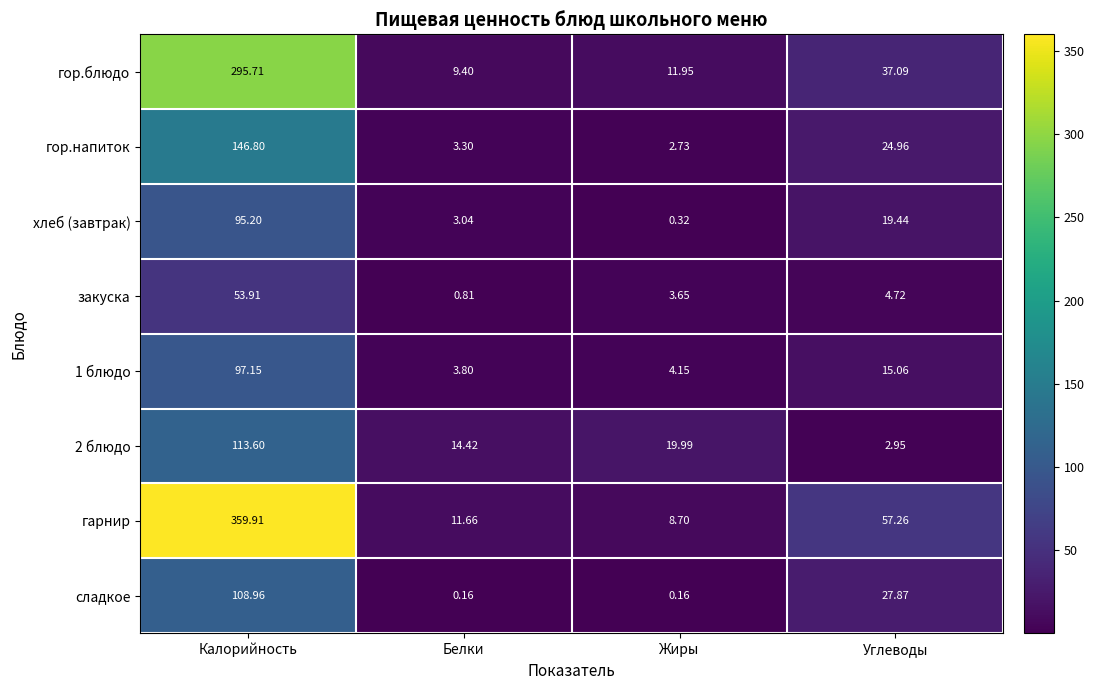

Where is гор.блюдо nearest to the value 152?

Углеводы